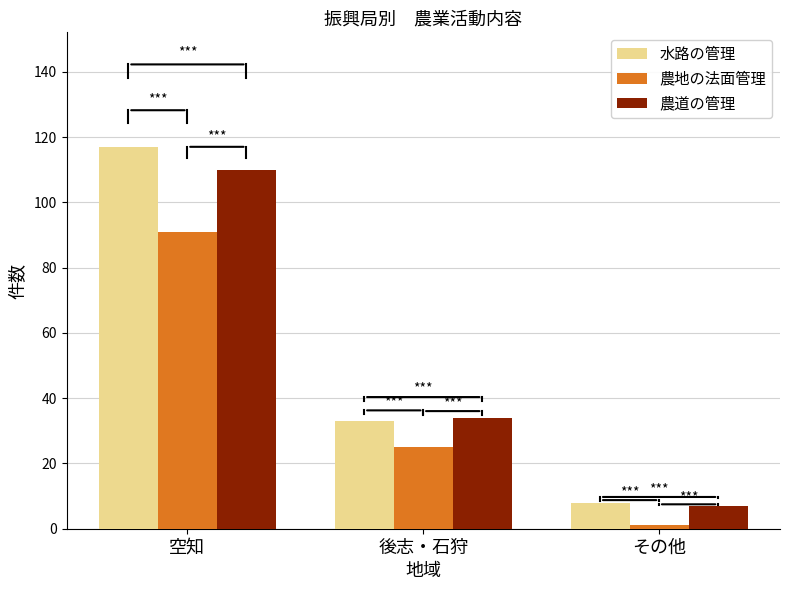

What is the average value of the 農道の管理 series?

50